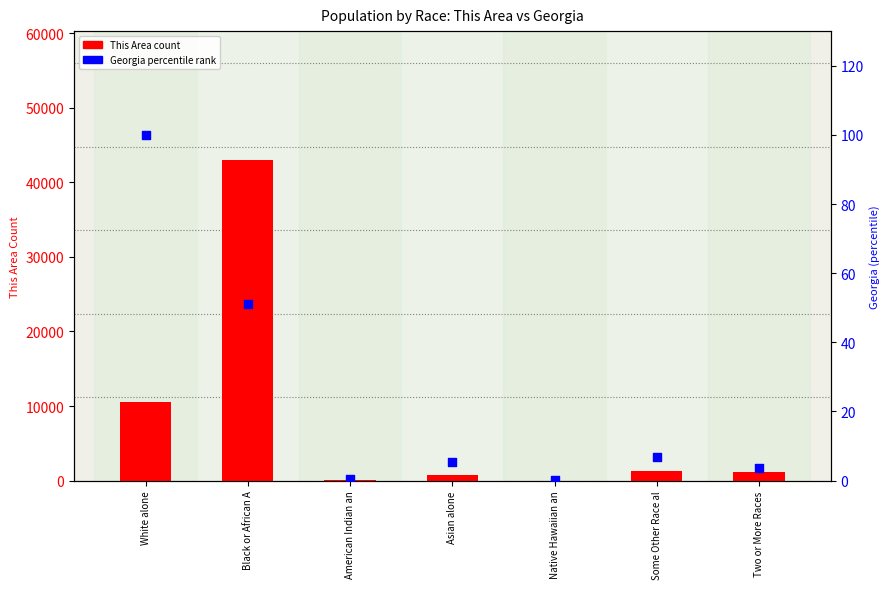

At which category is the sum across all series the highest?

Black or African A